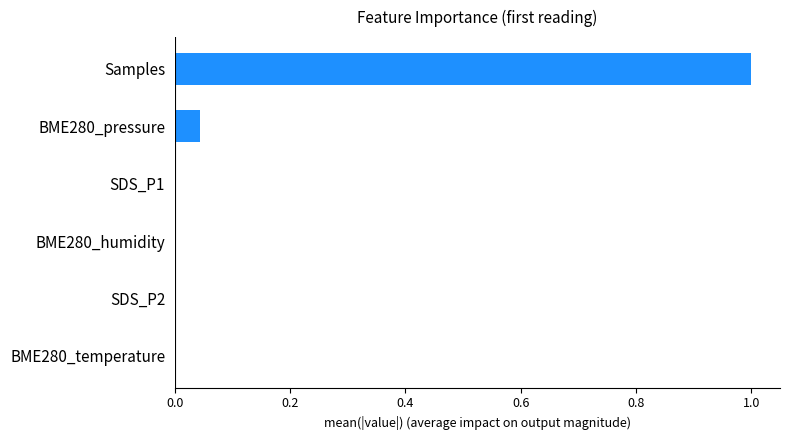

True or false: the data shows 0.5 at Samples.

False